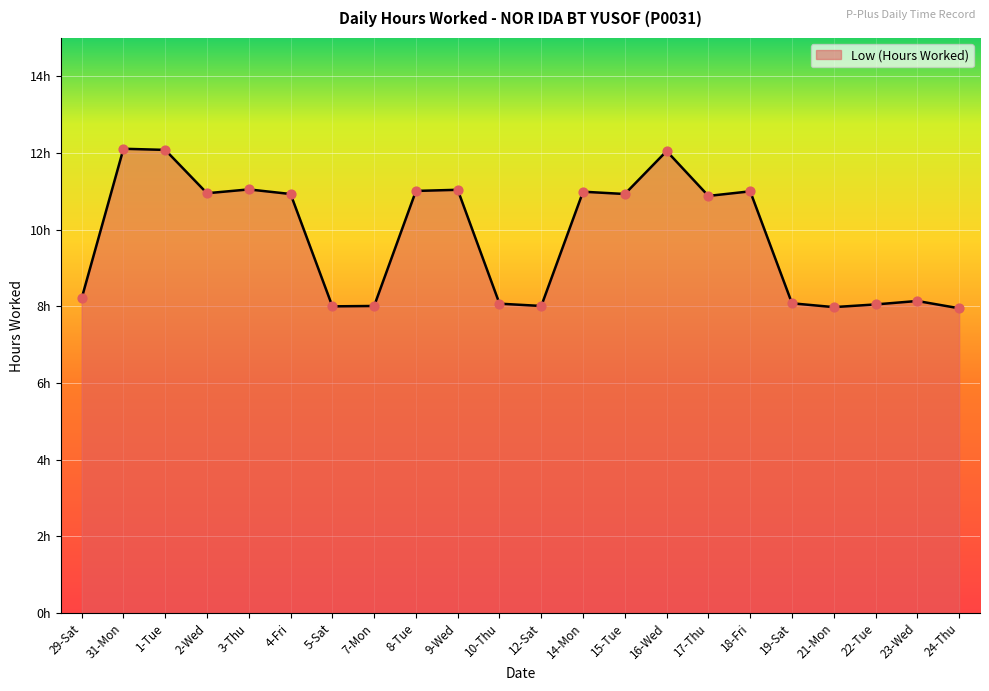

Does the chart have visible grid lines?

Yes